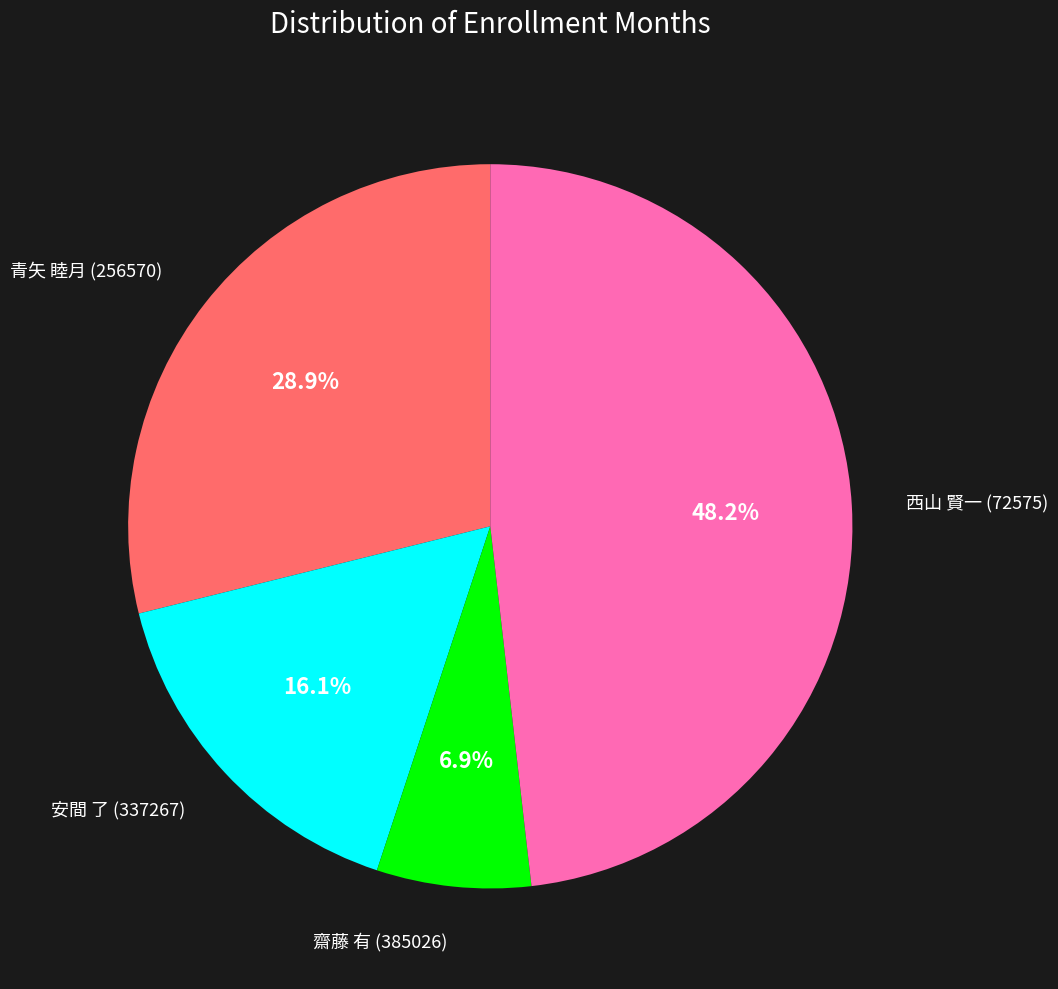

Is there a majority slice in this chart?

No